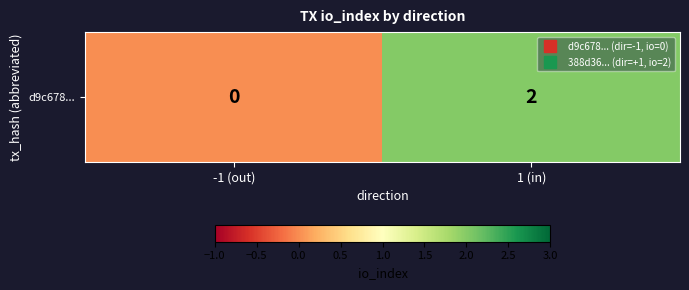

Reading left to right, list all the values displayed in this chart.

0	2